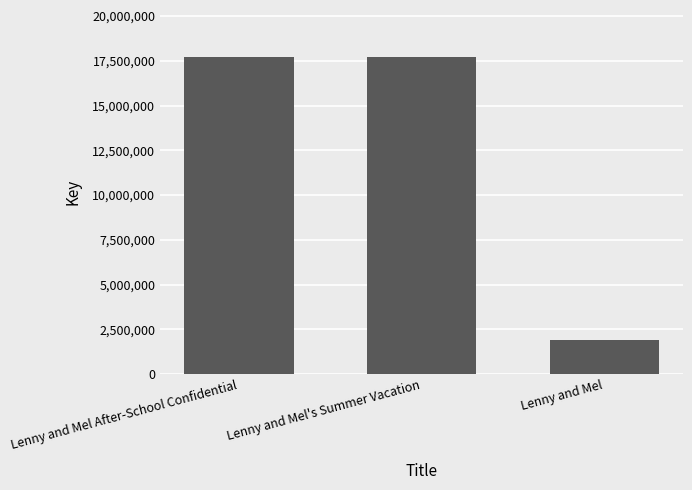

What position from the left is Lenny and Mel?

3